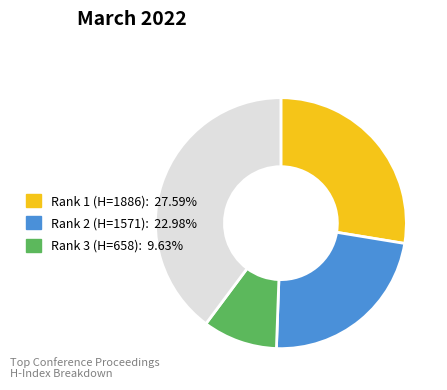

Is there a majority slice in this chart?

No